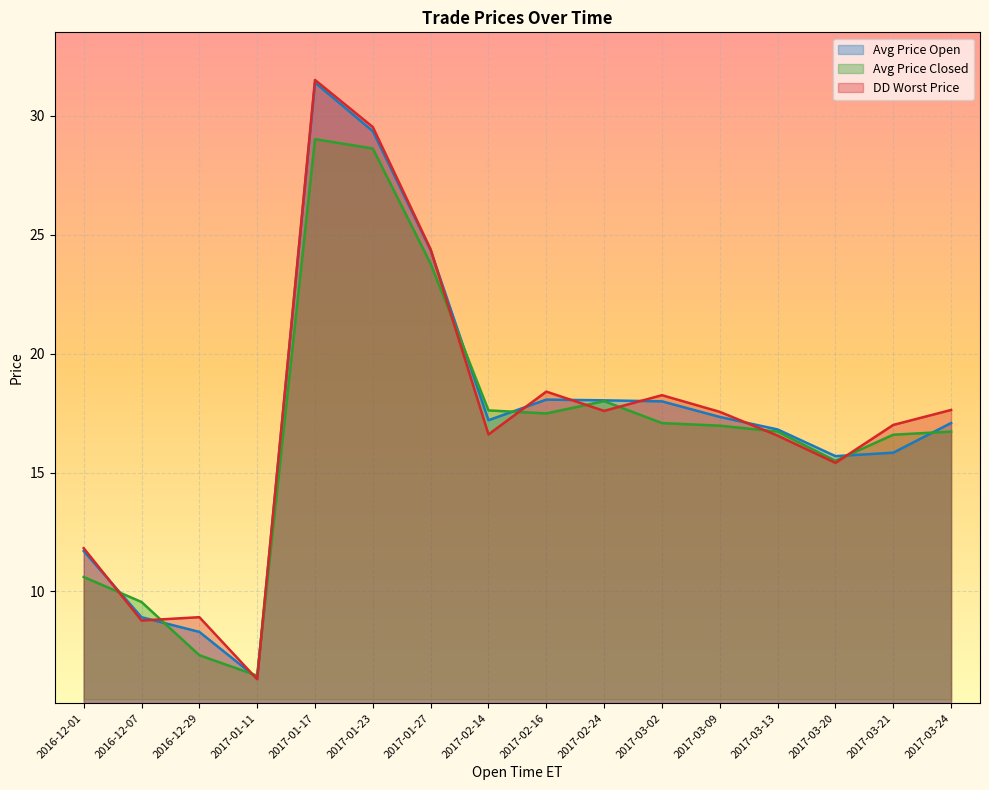

How many values in the Avg Price Closed series are below 16?

5